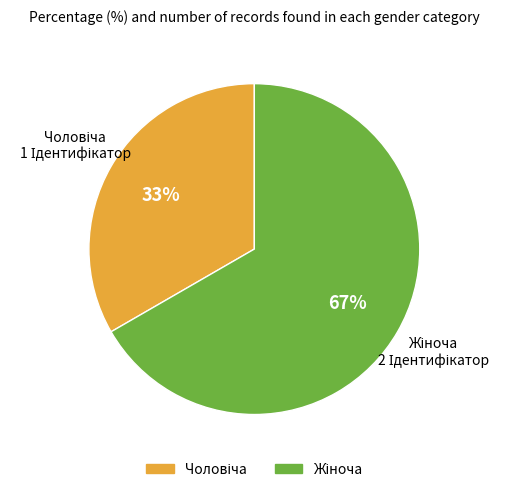

How many segments does this pie chart have?

2